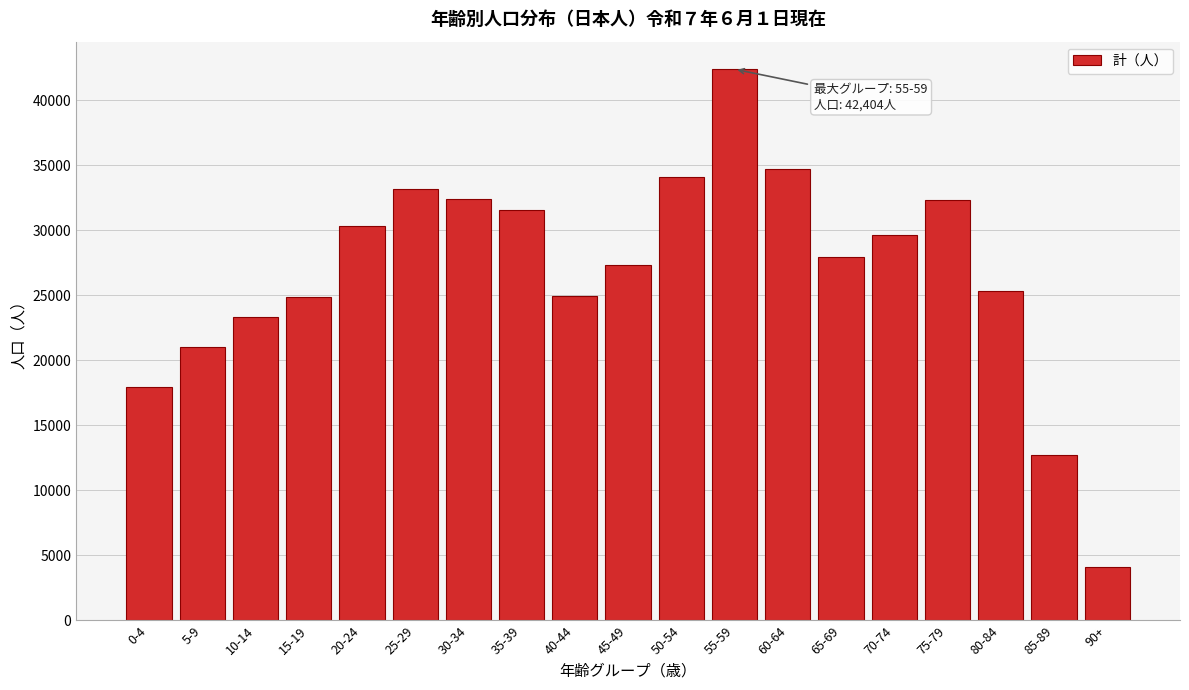

Which label corresponds to the largest value in the chart?

55-59